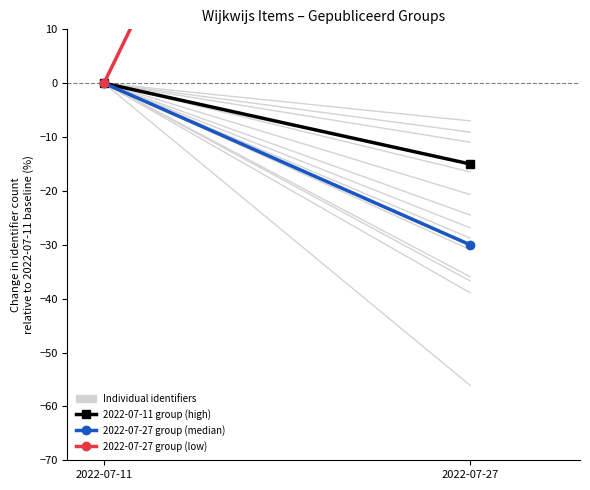

What is the difference between the maximum and minimum values in the 2022-07-27 group (median) series?

30